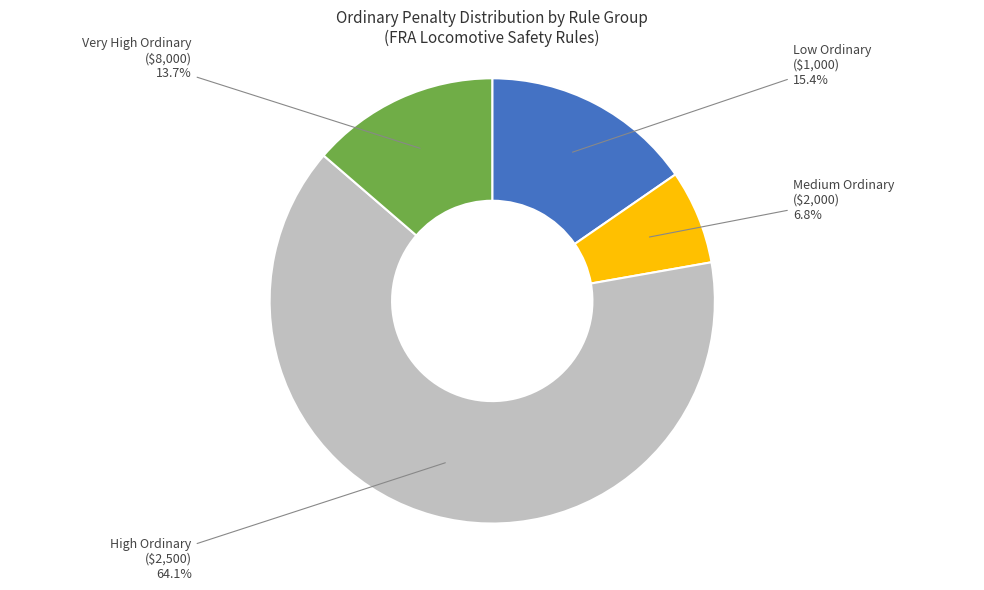

Which category has the smallest portion of the pie?

Medium Ordinary ($2,000)